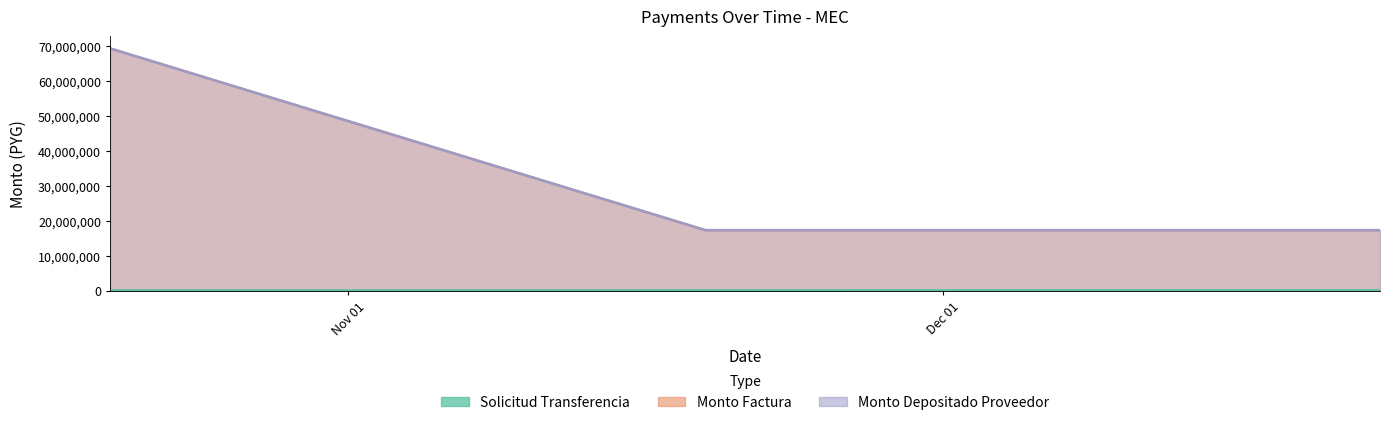

How many series are shown in this chart?

3